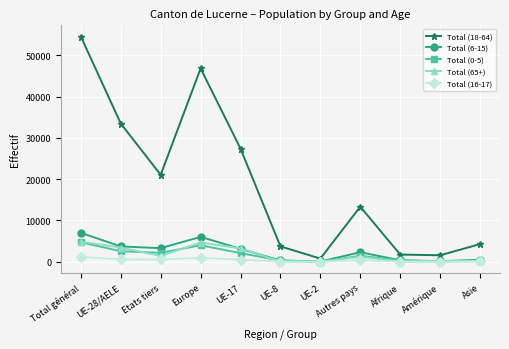

Which category has the highest value across all series?

Total général